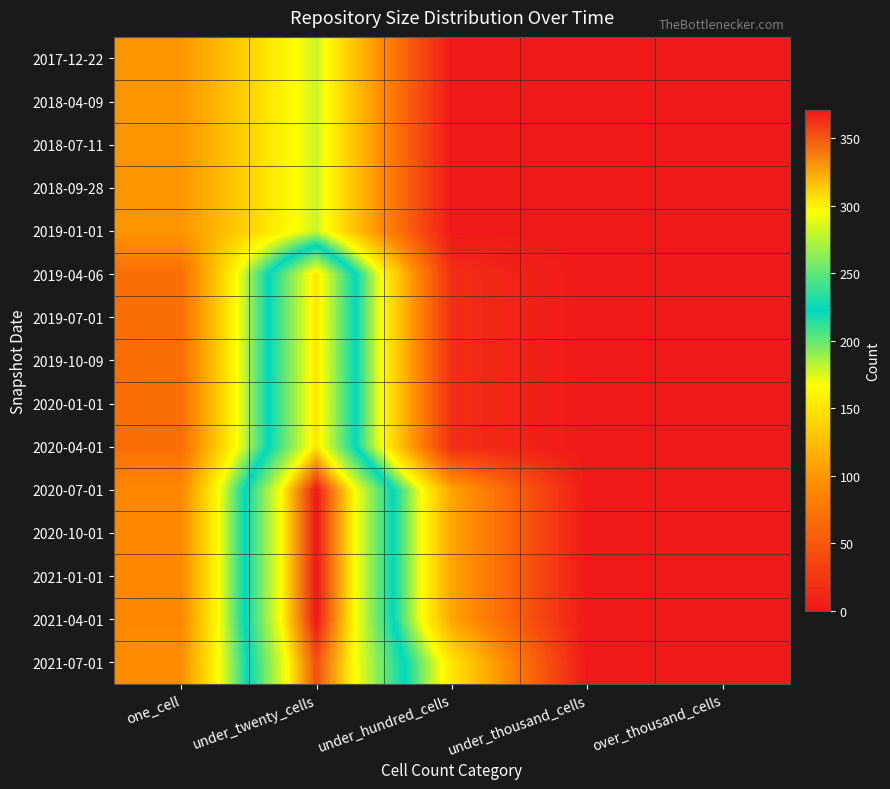

How many series are shown in this chart?

15